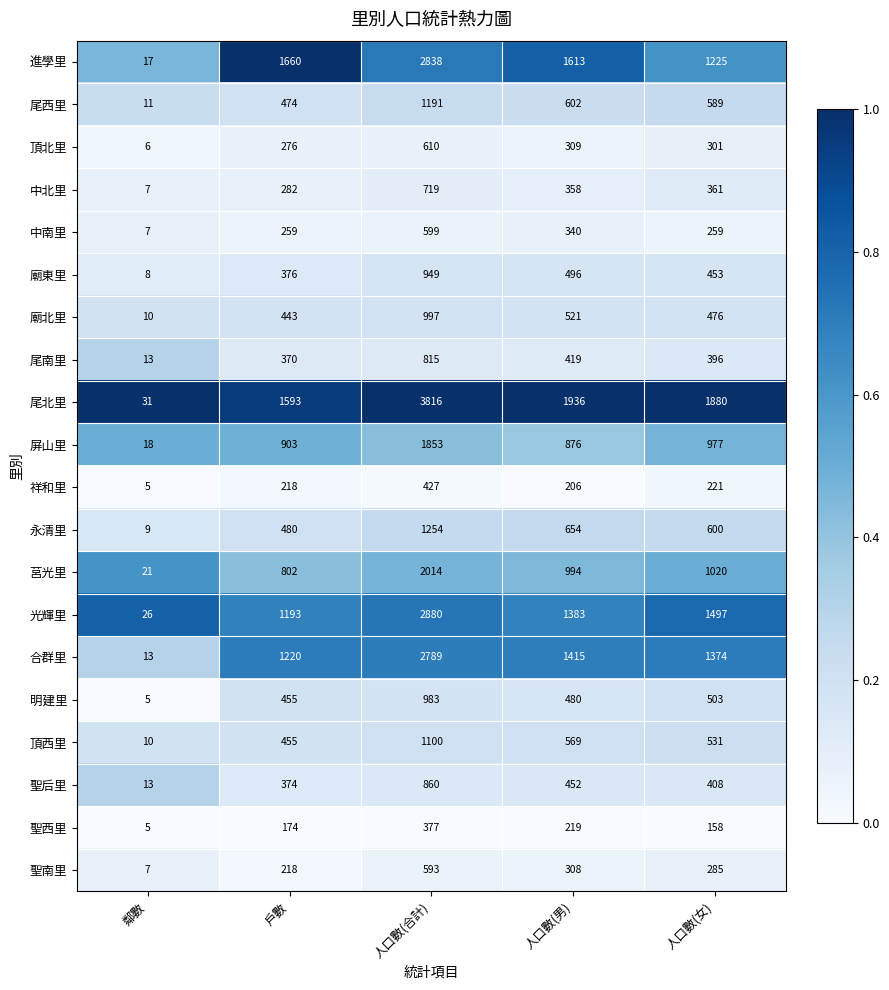

Rank the categories by 中北里 value from lowest to highest.

鄰數, 戶數, 人口數(男), 人口數(女), 人口數(合計)